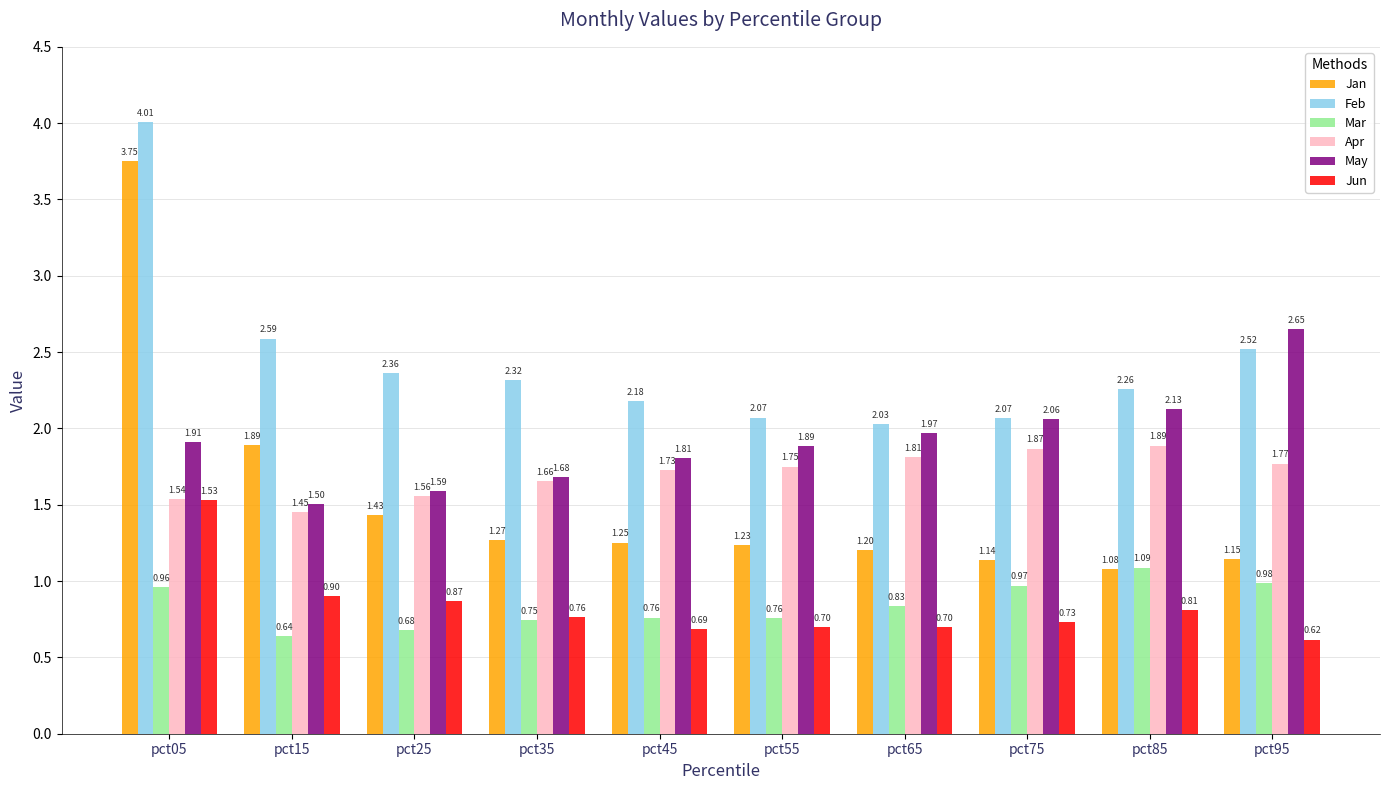

What is the total value across all series at pct05?

13.7